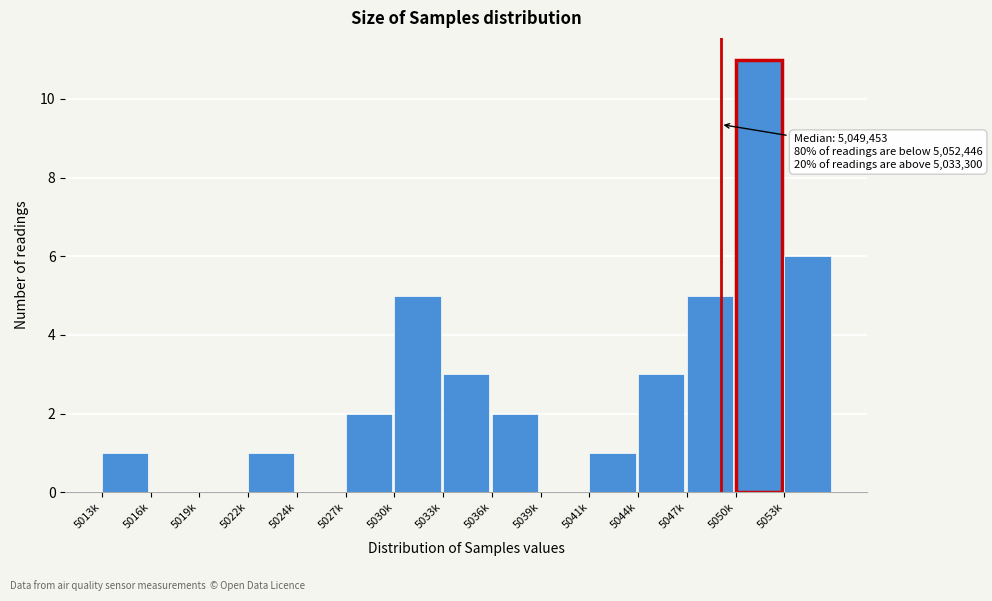

Reading left to right, extract all data points from this chart.

5013k=1	5016k=0	5019k=0	5022k=1	5024k=0	5027k=2	5030k=5	5033k=3	5036k=2	5039k=0	5041k=1	5044k=3	5047k=5	5050k=11	5053k=6